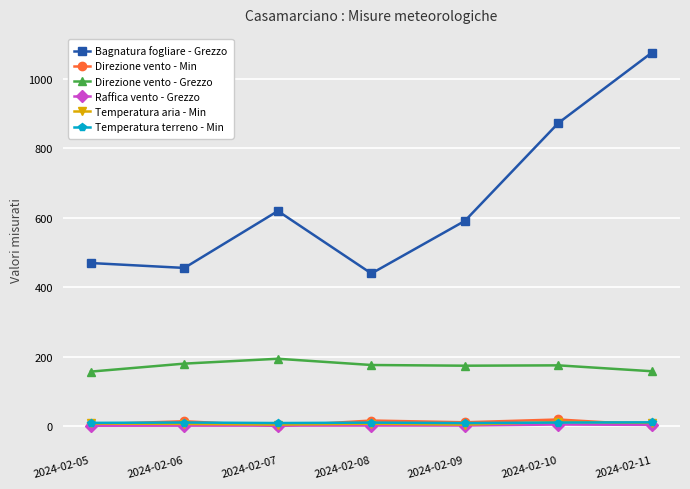

What is the lowest value of the Temperatura terreno - Min series?

8.7